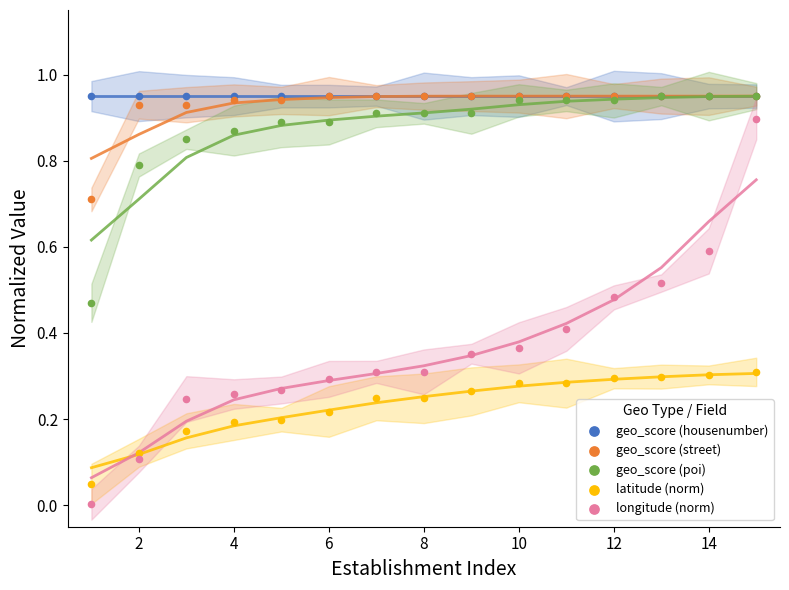

What are all the series names shown in the legend?

geo_score (housenumber), geo_score (street), geo_score (poi), latitude (norm), longitude (norm)